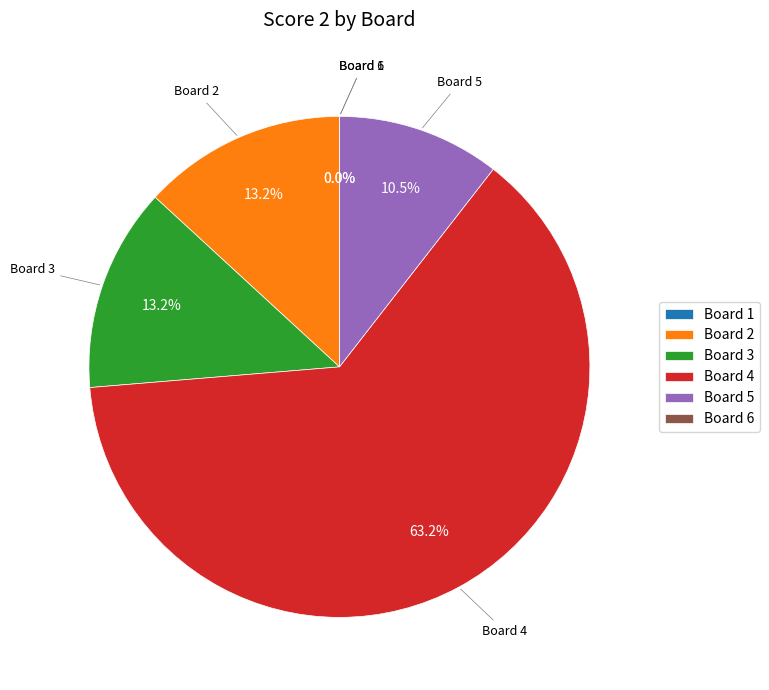

Which slice represents more than half of the pie?

Board 4